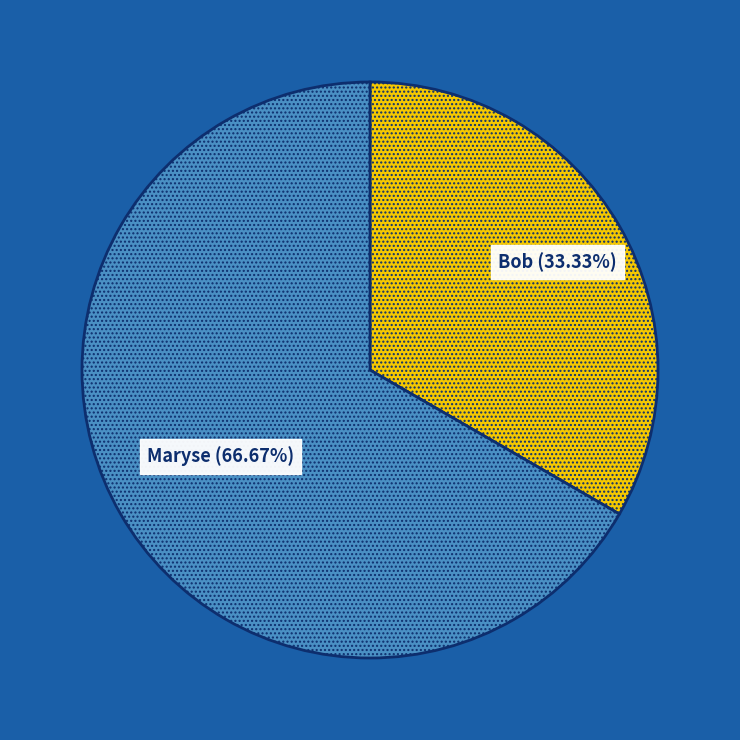

To the nearest percent, what is the average slice percentage?

50%